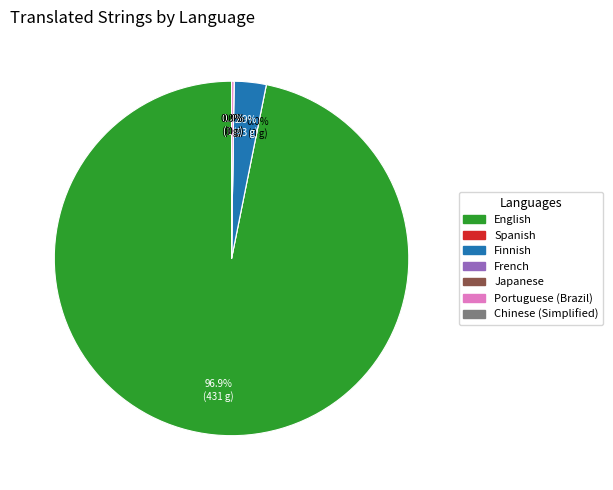

Count the number of slices in the pie.

7